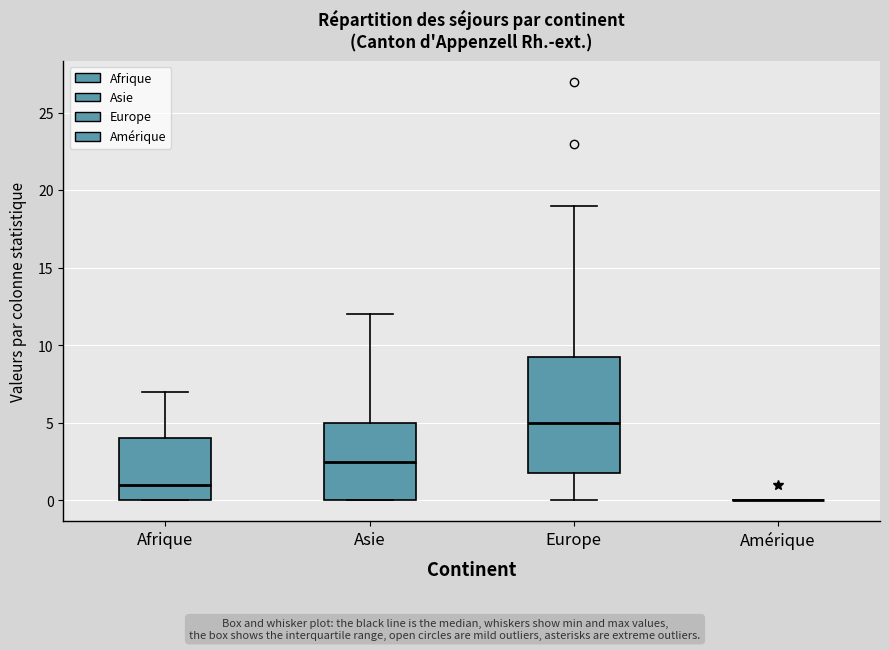

Reading left to right, transcribe this box plot: for each box, give where its median line is, the range the box spans, and where its two whiskers end, as read against the y-axis. The values are not printed on the chart, so give them approximately, as read against the axis.

Afrique: median 1.0, box 0.0 to 4.0, whiskers 0.0 to 7.0
Asie: median 2.5, box 0.0 to 5.0, whiskers 0.0 to 12.0
Europe: median 5.0, box 2.0 to 9.5, whiskers 0.0 to 19.0
Amérique: box collapsed to a line at 0.0, whiskers 0.0 to 0.0